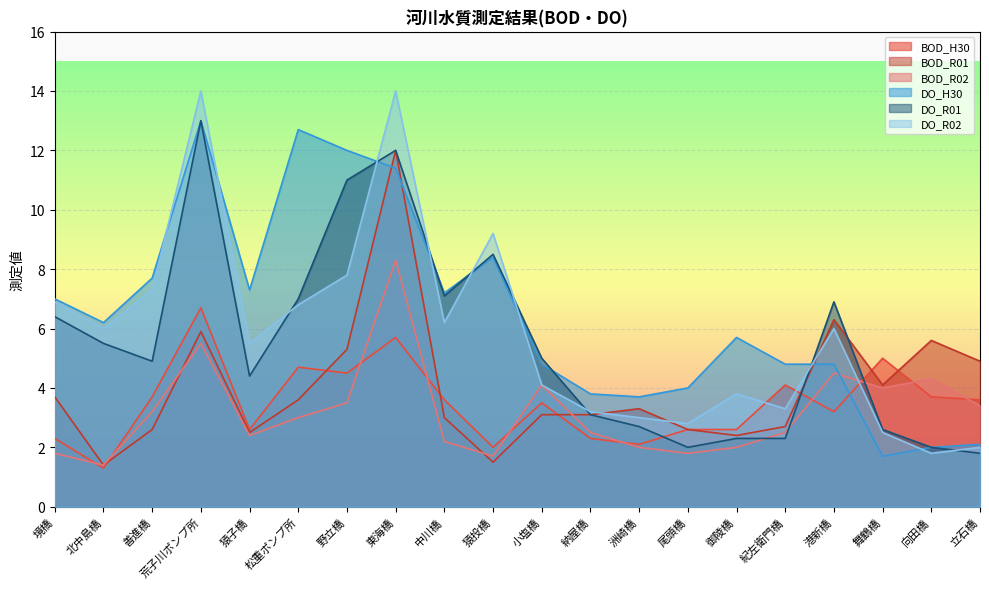

Is the value of DO_R01 at 猿投橋 greater than the value of DO_R02 at 猿投橋?

No